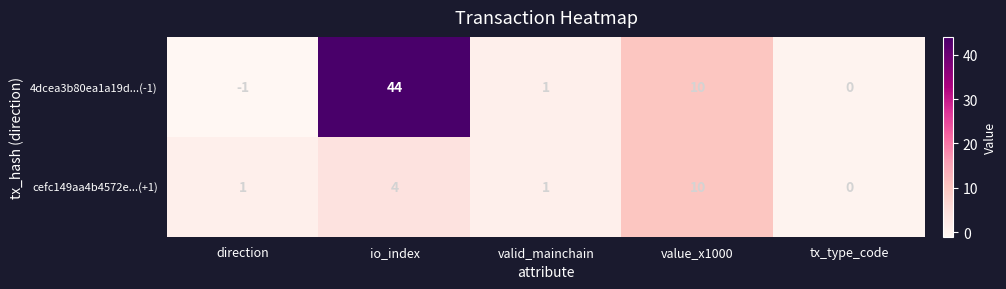

Is it true that cefc149aa4b4572e...(+1) equals 10 at value_x1000?

True